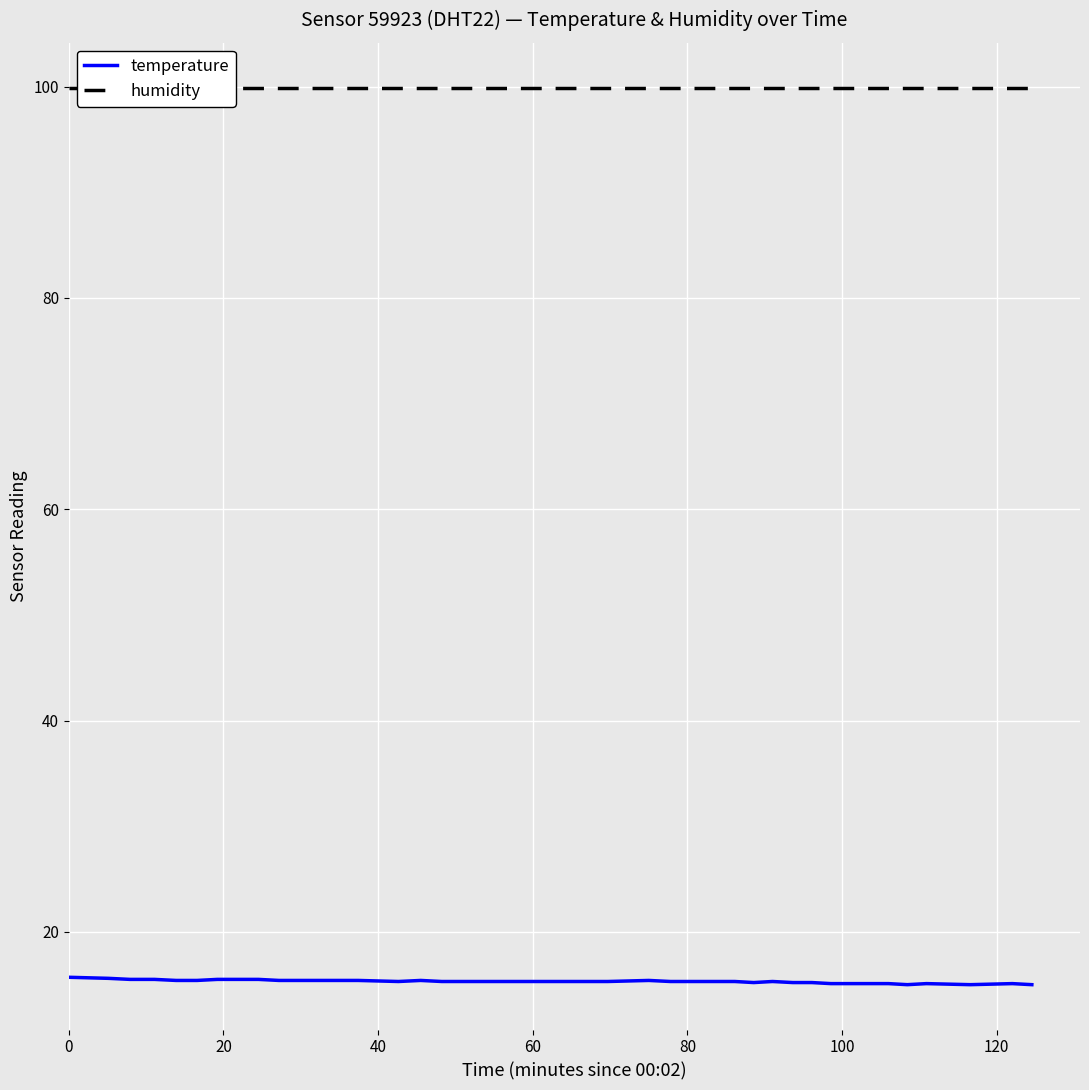

What is the lowest value of the temperature series?

15.0